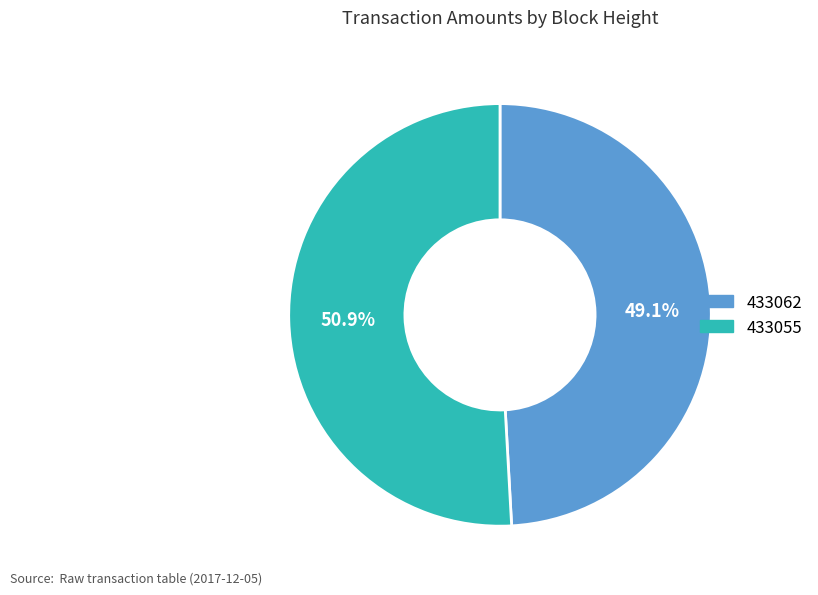

Approximately how many times larger is the value at 433055 compared to 433062?

1.0